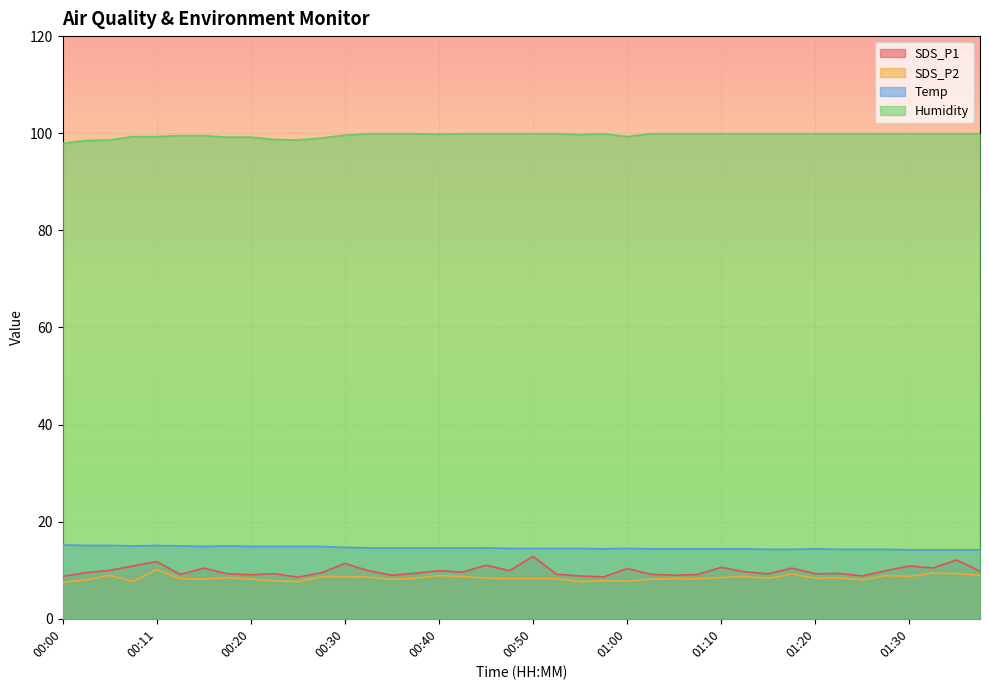

True or false: Humidity and Temp intersect in this chart.

False